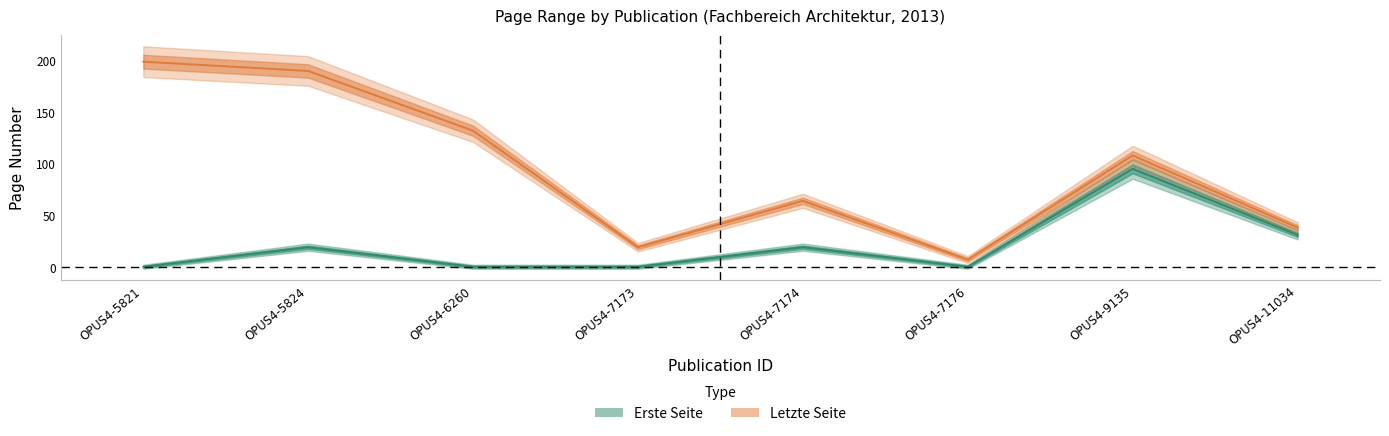

Which category has the lowest value in the Letzte Seite series?

OPUS4-7176